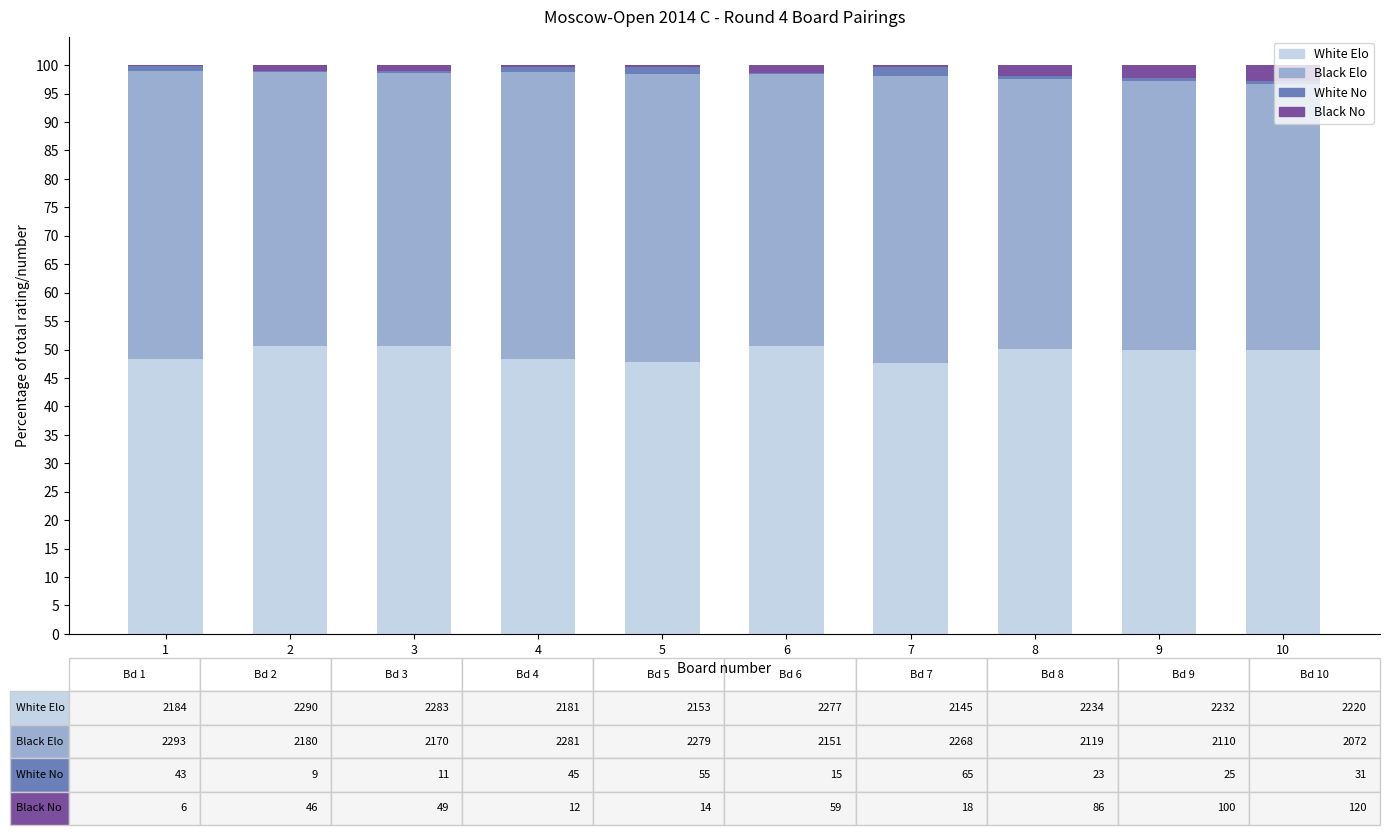

Is it true that White Elo equals 66.8 at 9?

False